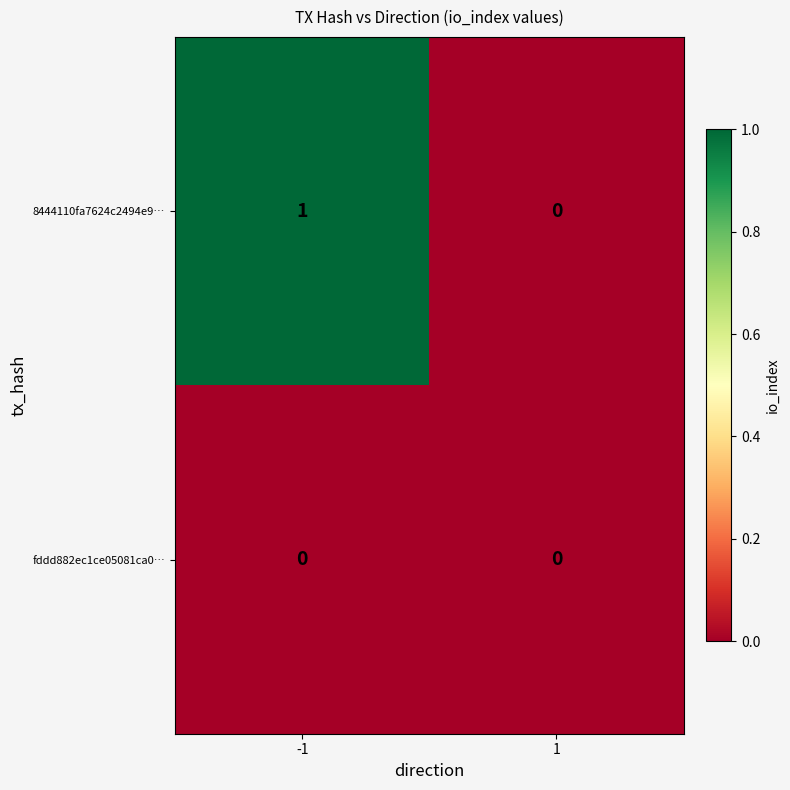

How many series are shown in this chart?

2